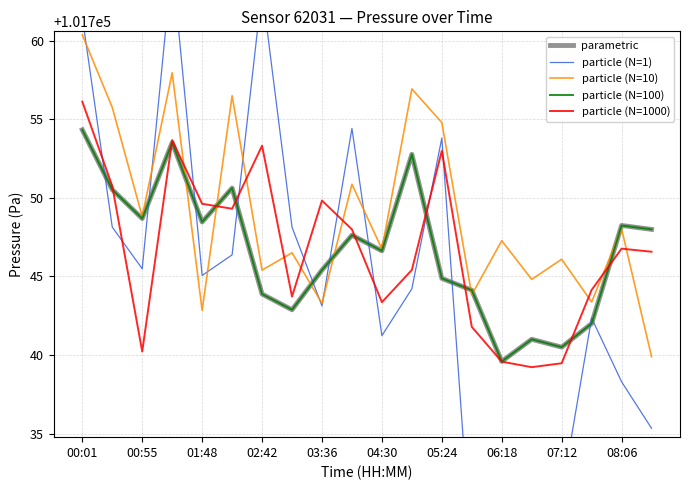

Where does the particle (N=1000) series first go above 101746?

00:01